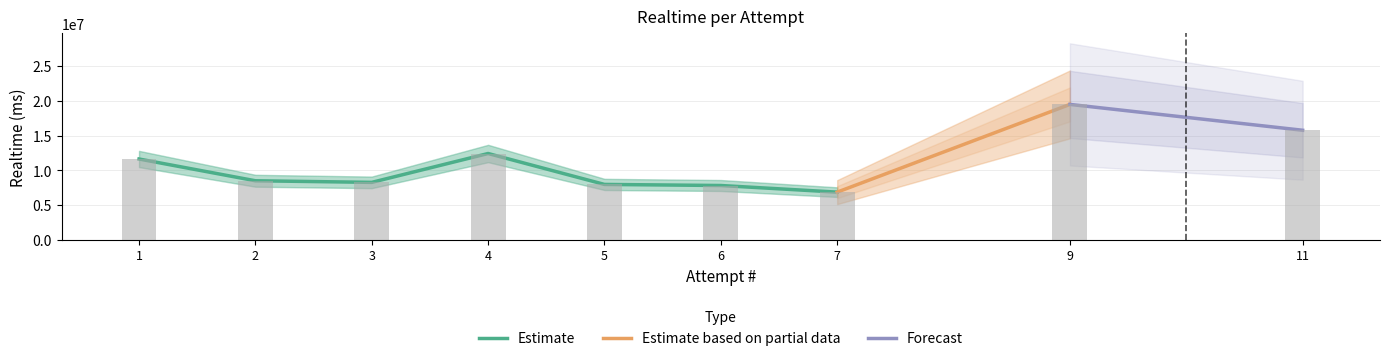

What is the difference between the maximum and second lowest values?

11638585